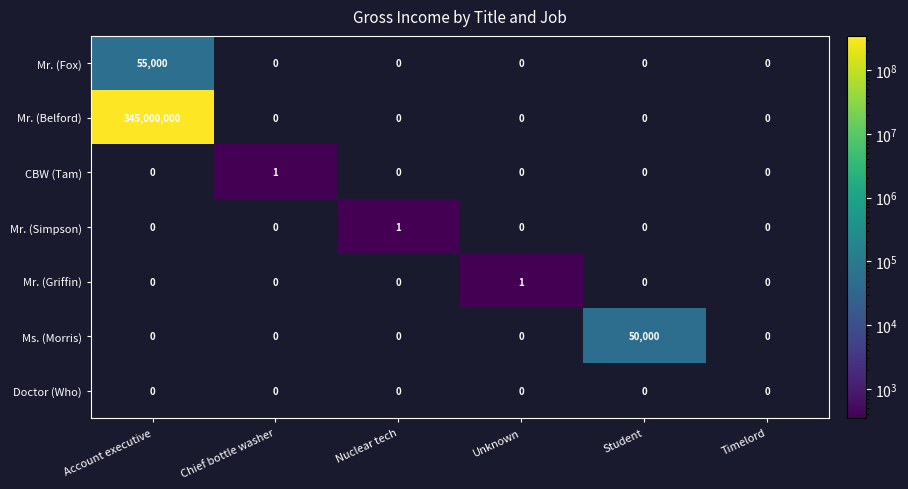

Which series has the largest total across all categories?

Mr. (Belford)